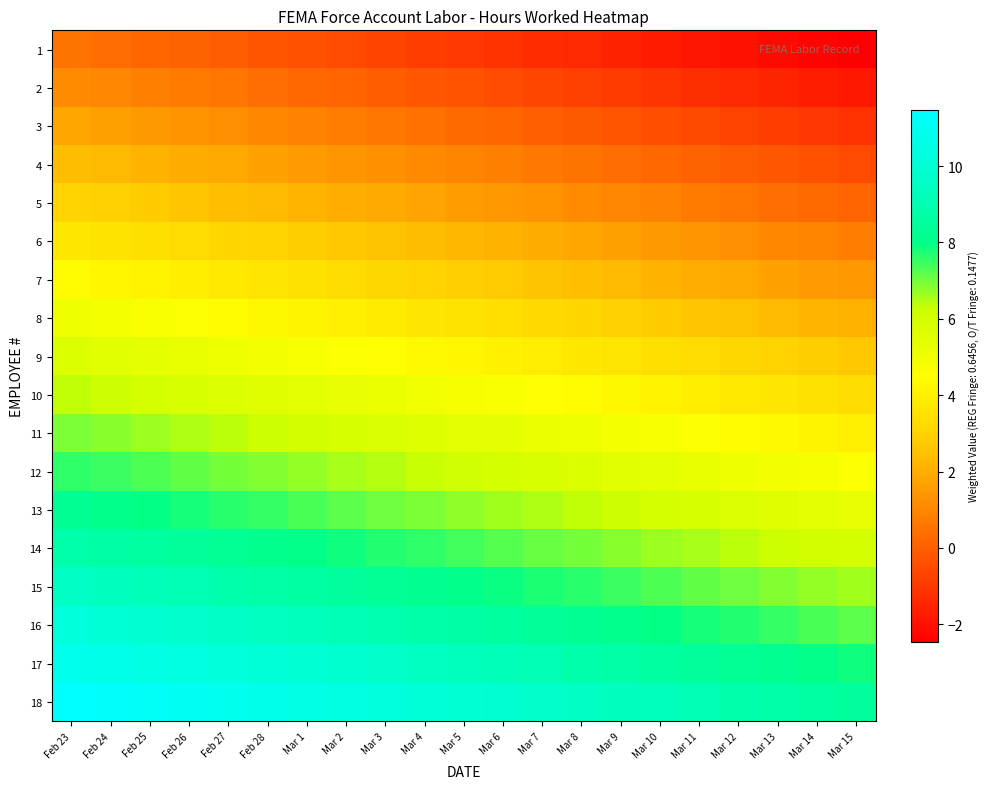

Which category has the highest value across all series?

Feb 23